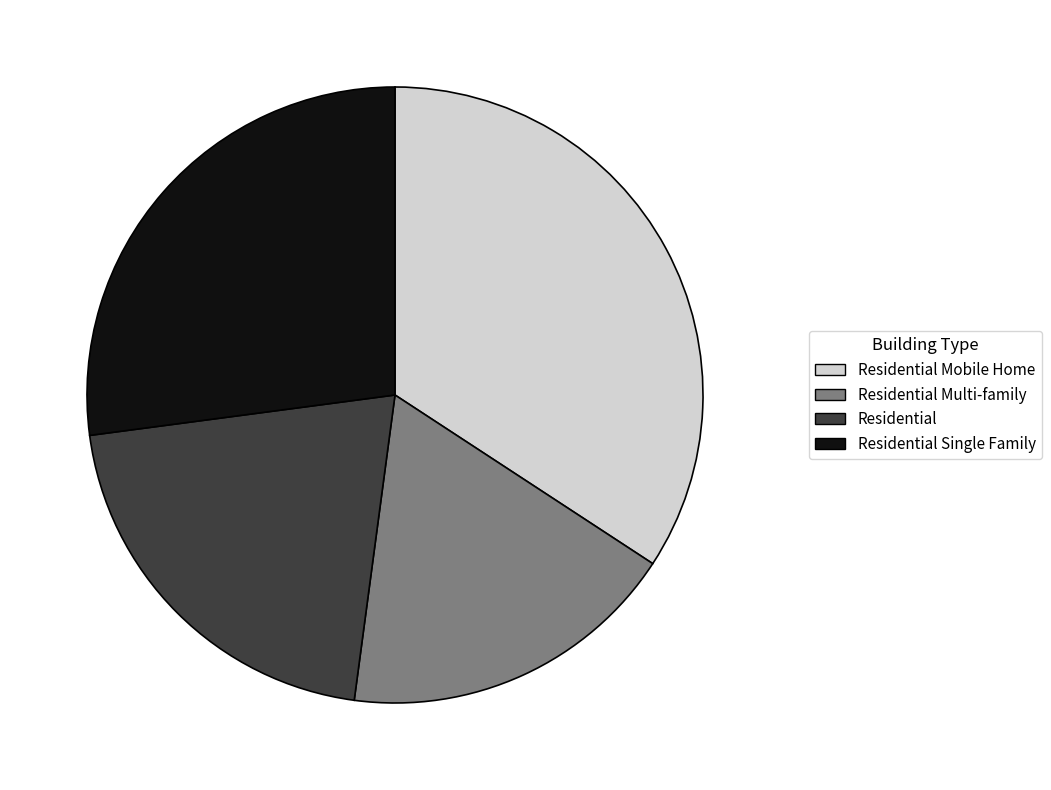

Which category has the smallest portion of the pie?

Residential Multi-family